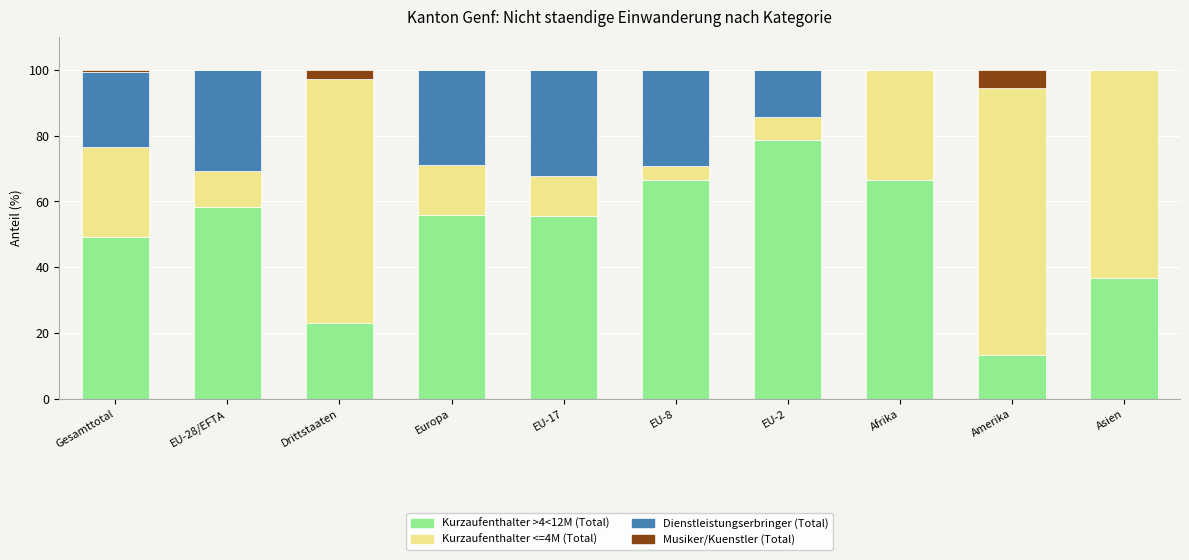

Does the chart contain stacked bars?

Yes